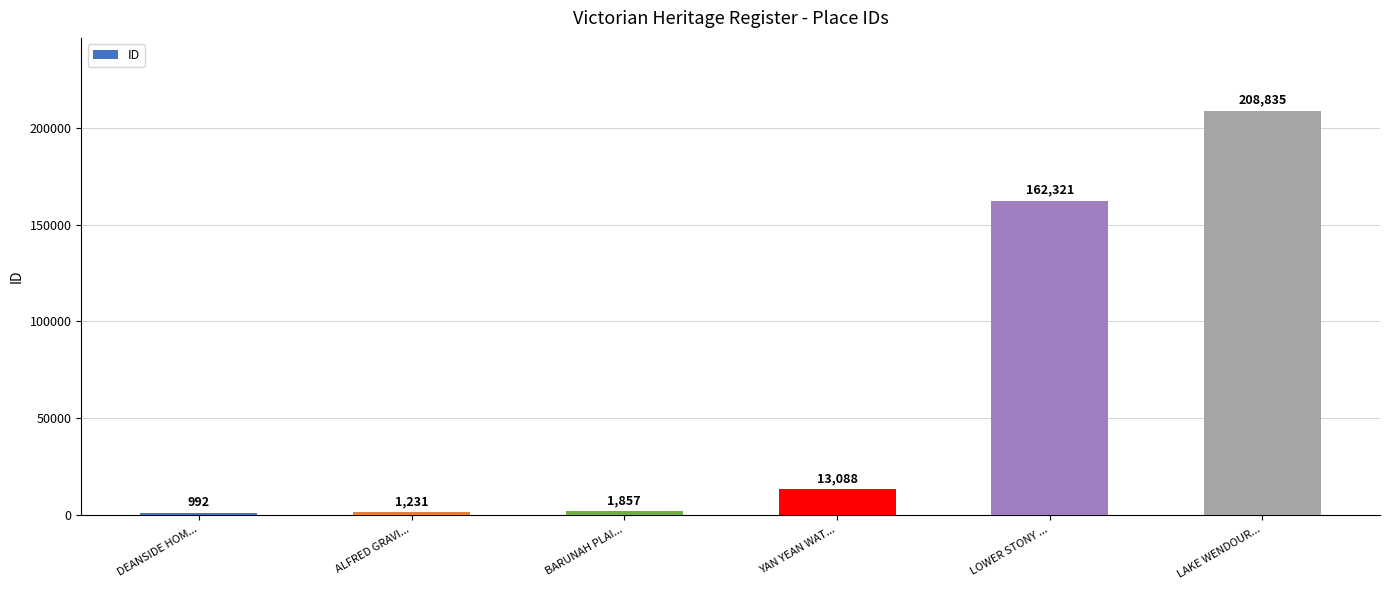

Reading right to left, extract all data points from this chart.

LAKE WENDOUR...=208835	LOWER STONY ...=162321	YAN YEAN WAT...=13088	BARUNAH PLAI...=1857	ALFRED GRAVI...=1231	DEANSIDE HOM...=992